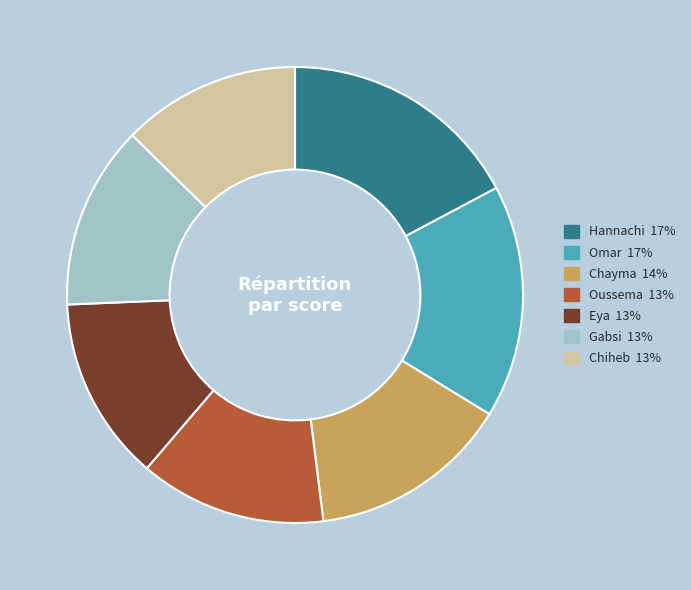

Is Chayma the majority of the pie?

No